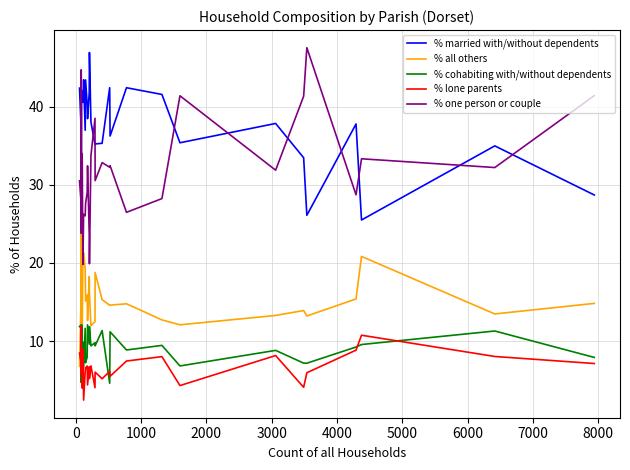

How many categories are shown in the chart?

30